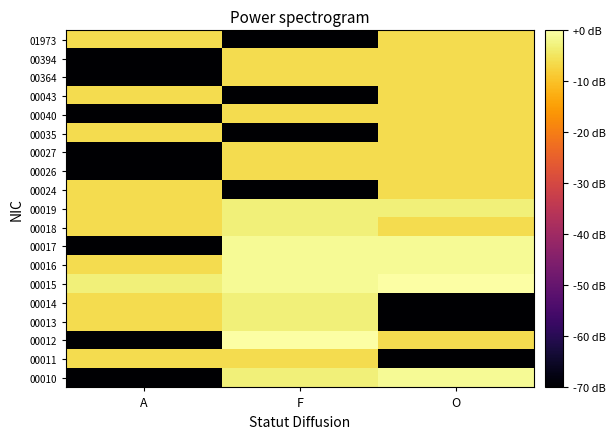

At which category is the sum across all series the highest?

O